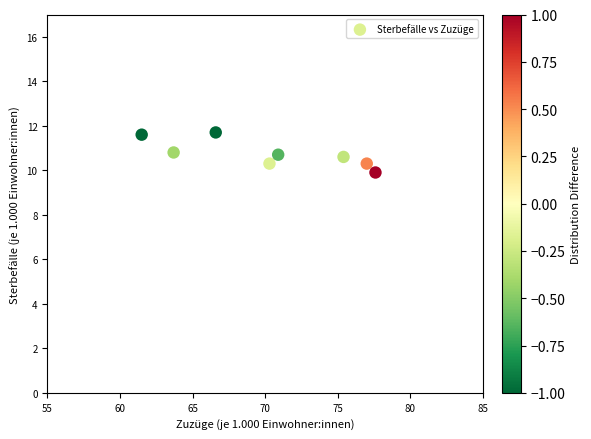

What is the average X value?

70.4